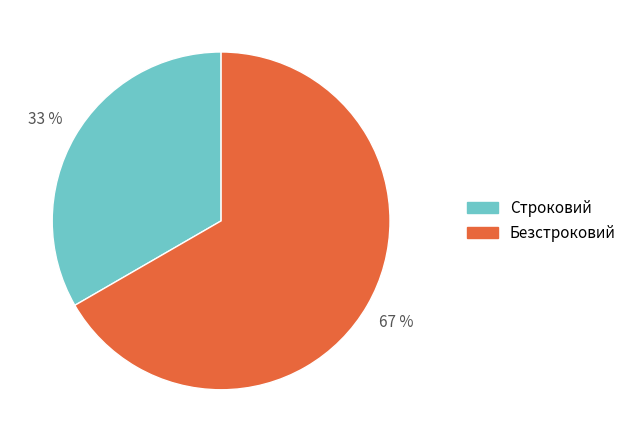

To the nearest percent, what is the average slice percentage?

50%